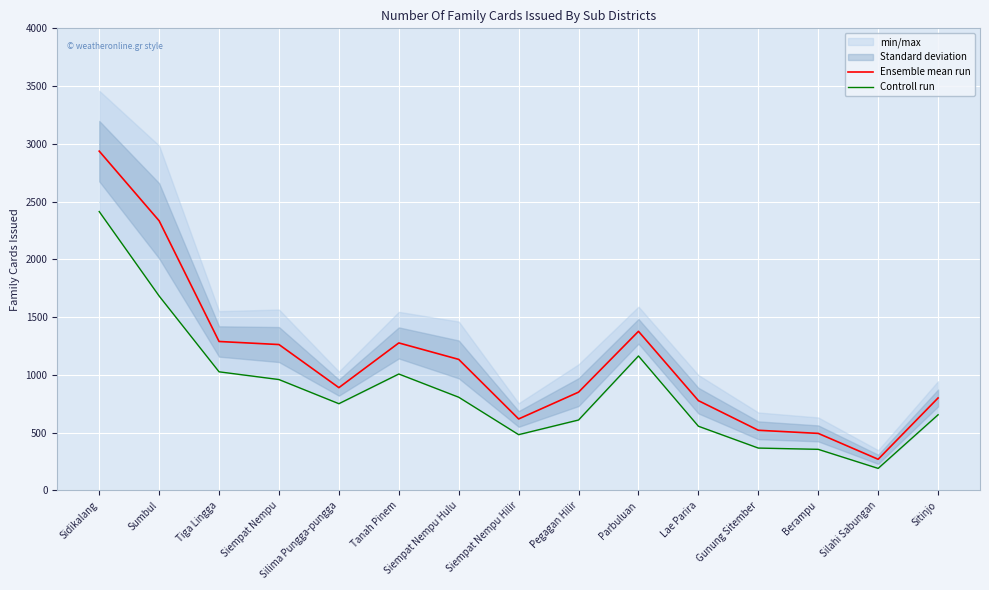

What is the maximum value for Ensemble mean run?

2937.0